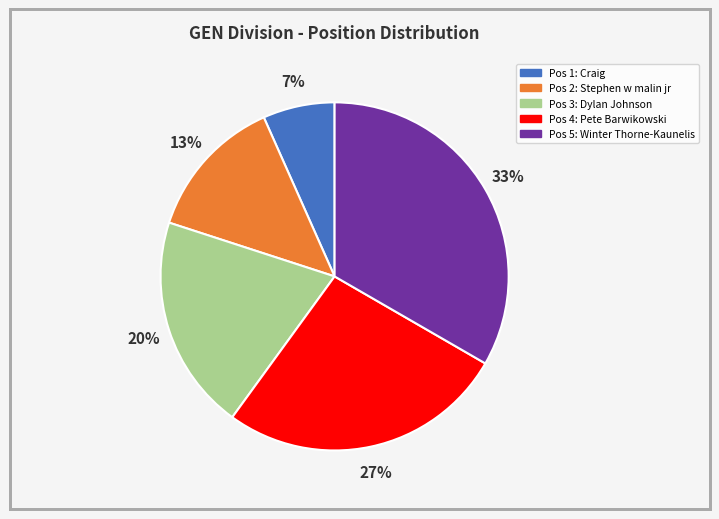

Does any single category account for the majority?

No